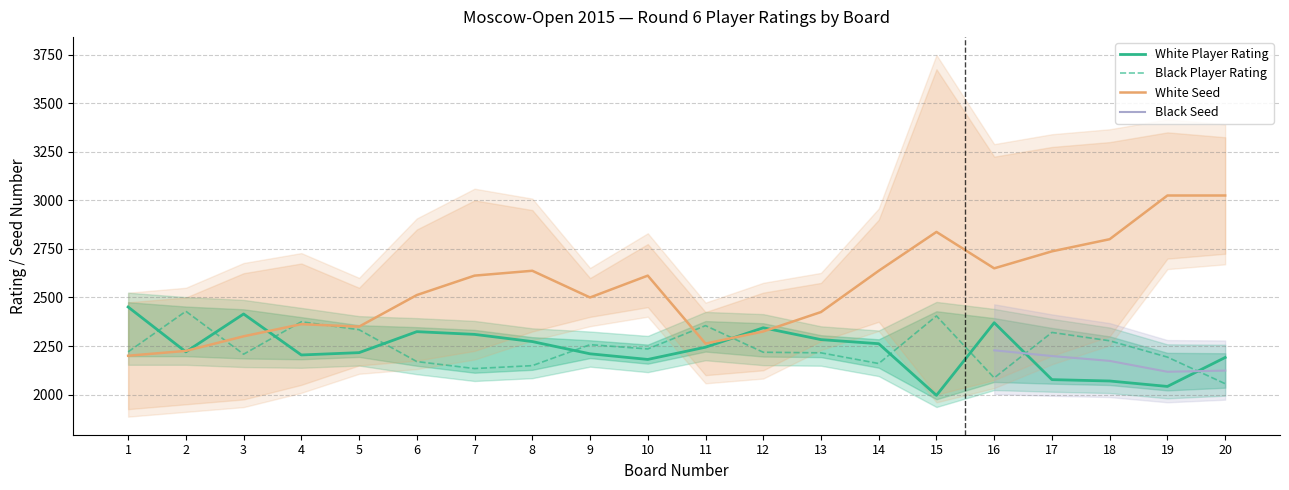

True or false: White Player Rating and Black Player Rating intersect in this chart.

True